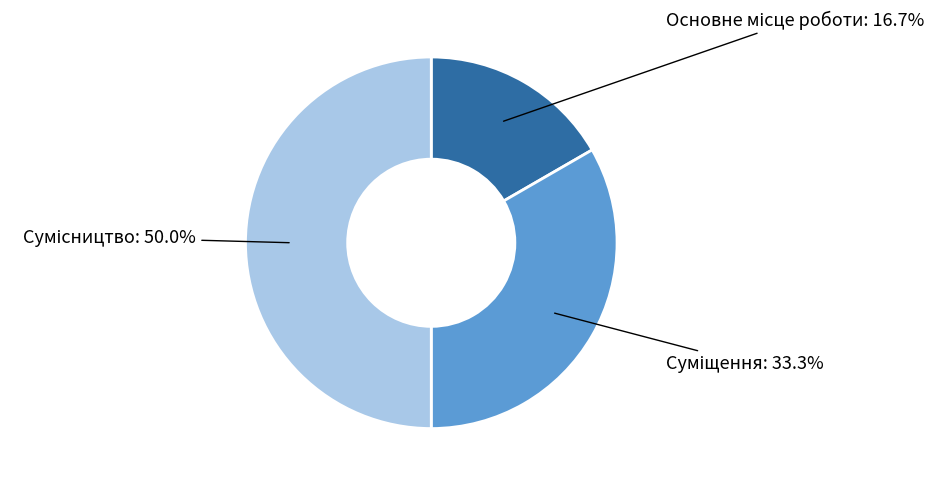

Which category has the smallest portion of the pie?

Основне місце роботи